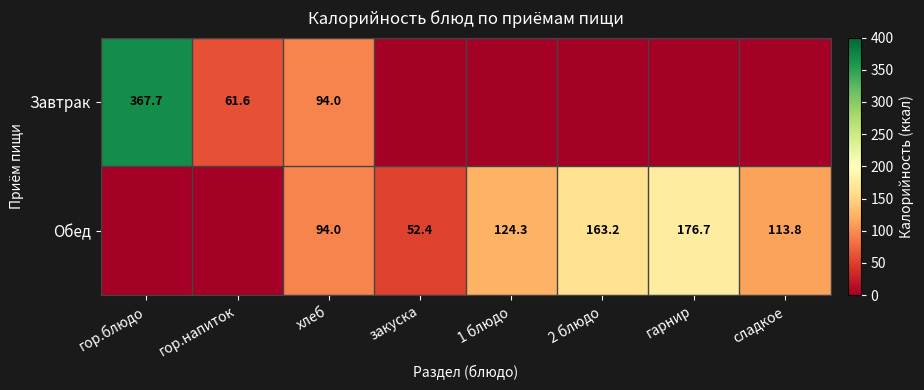

What is the difference between the Завтрак values at хлеб and гор.напиток?

32.4